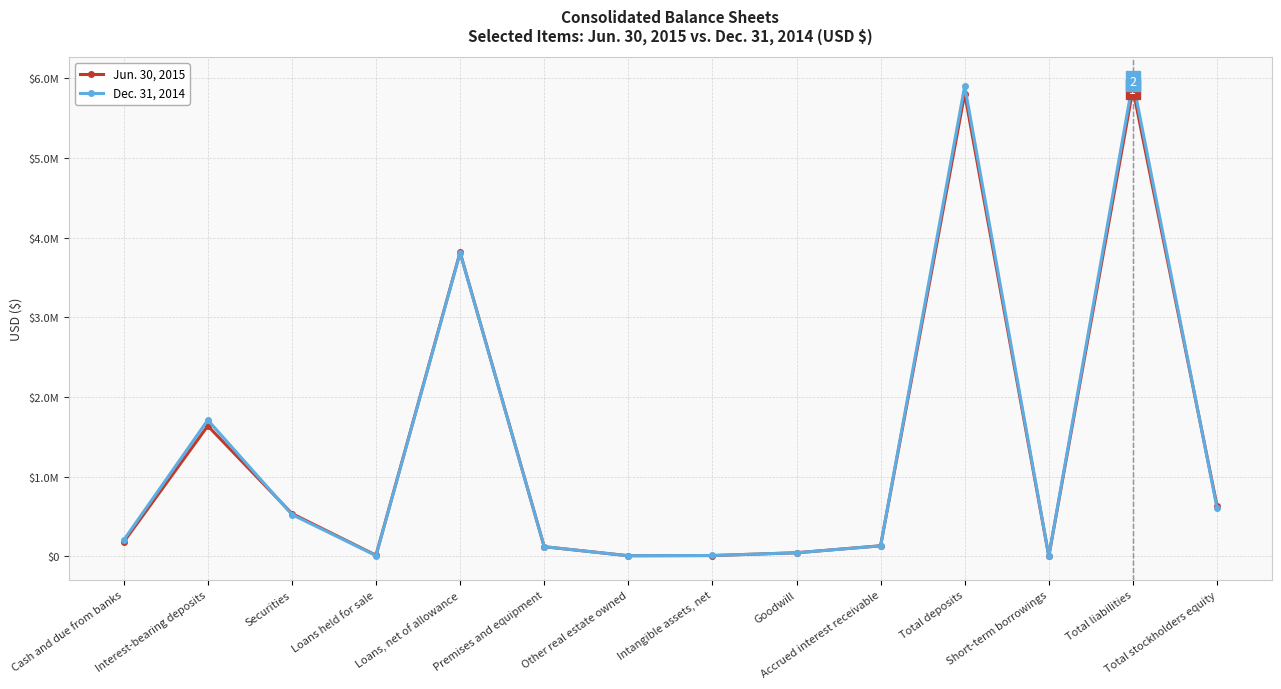

What are all the series names shown in the legend?

Jun. 30, 2015, Dec. 31, 2014